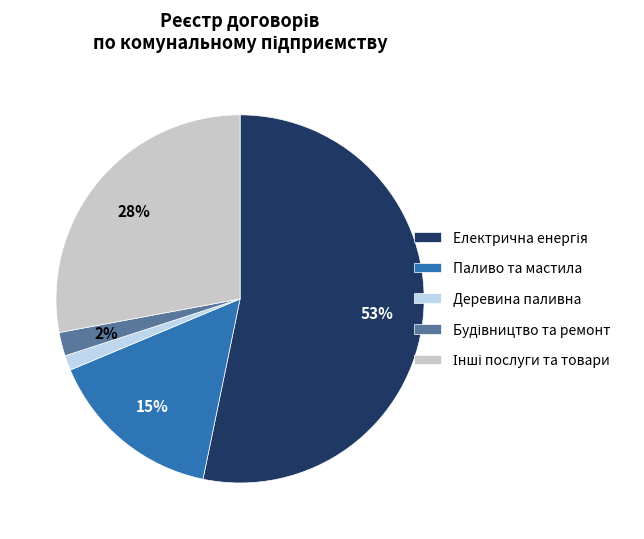

What is the smallest slice in the pie chart?

Деревина паливна